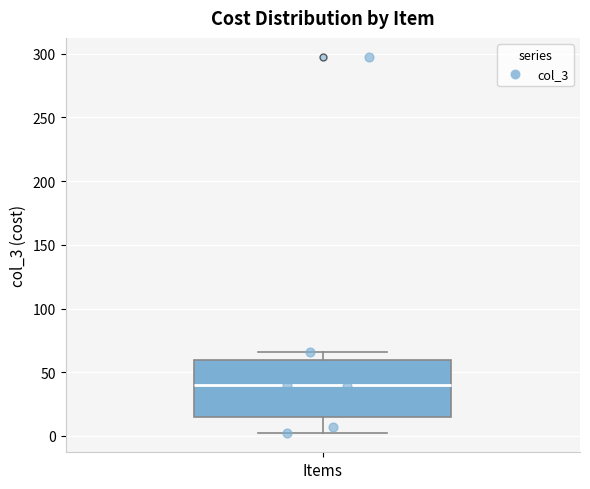

Transcribe this box plot: give where the median line is, the range the box spans, and where the two whiskers end, as read against the y-axis. The values are not printed on the chart, so give them approximately, as read against the axis.

median 40, box 15 to 60, whiskers 0 to 65